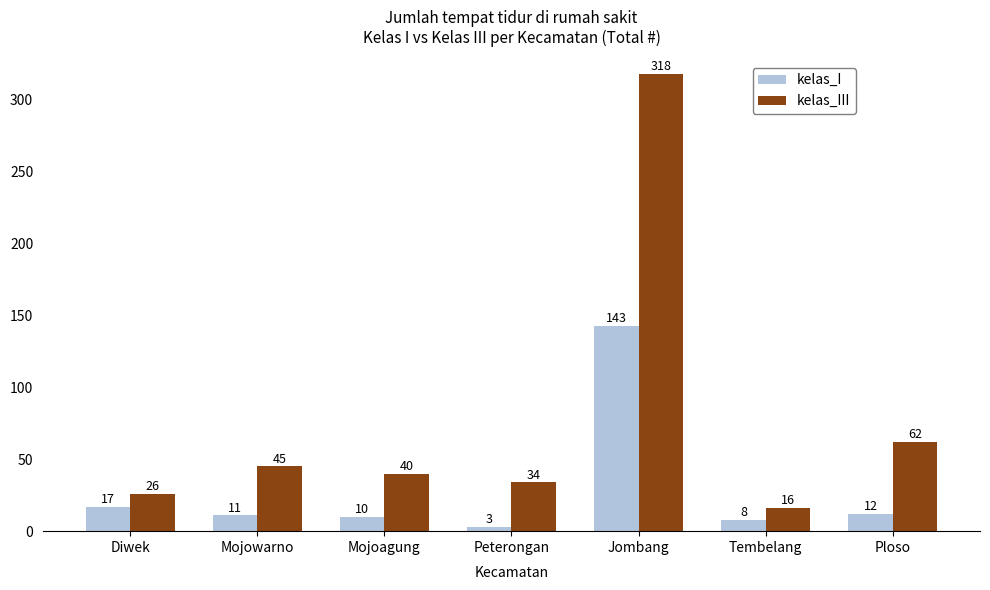

List the series in order of their peak value, lowest first.

kelas_I, kelas_III